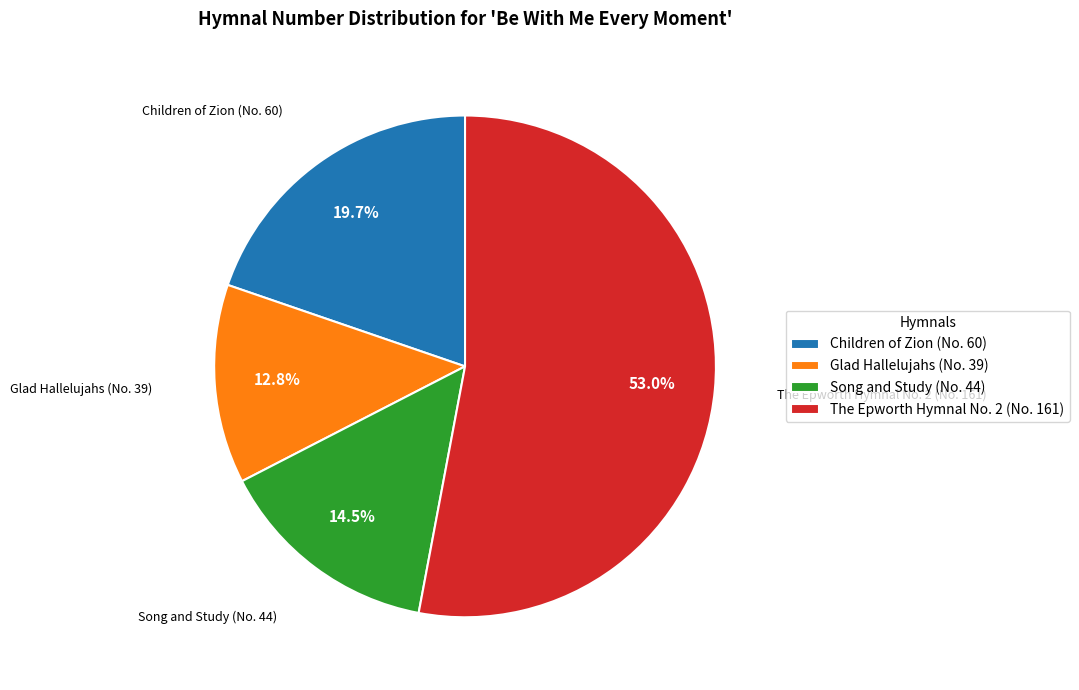

To the nearest percent, what is the difference between the largest and smallest slice percentages?

40%